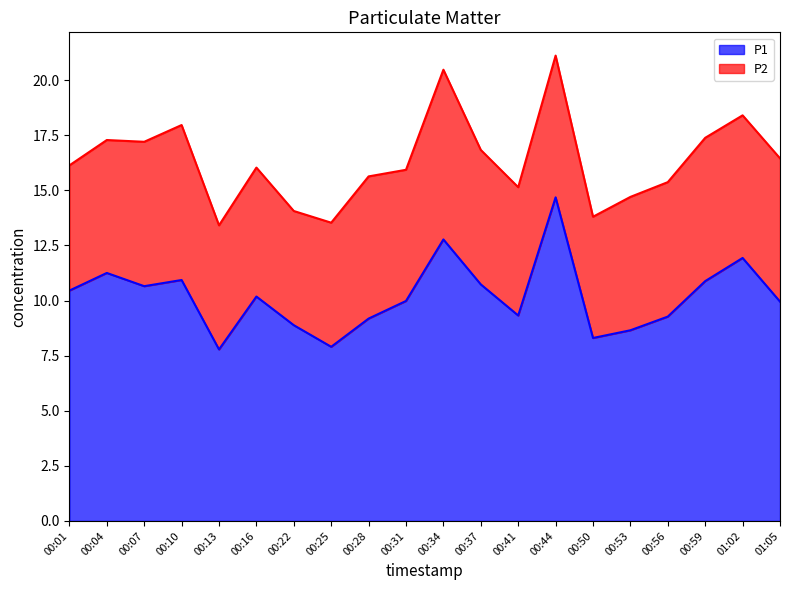

The chart shows a value of 8.7 at 00:53. True or false?

True